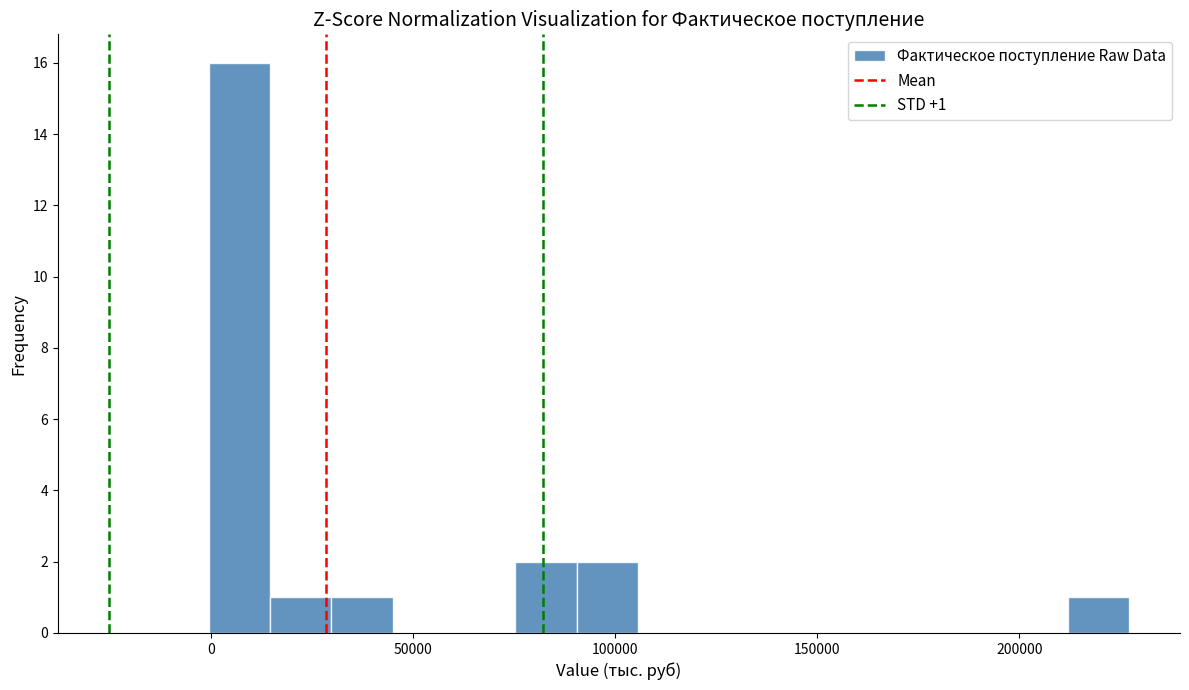

Read against the x-axis, roughly where is the centre of the tallest bar?

5000